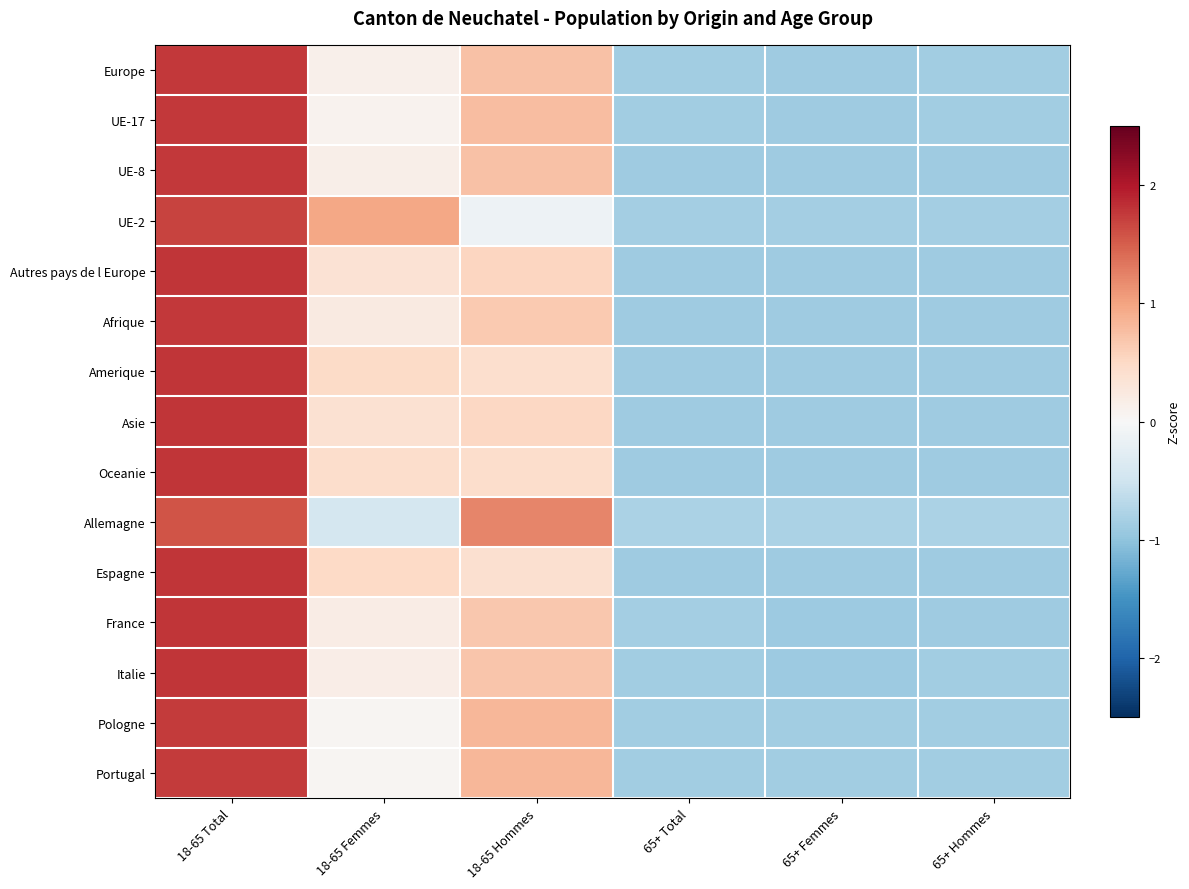

Reading left to right, list all the values displayed in this chart.

Europe: 18-65 Total=1.8	18-65 Femmes=0.1	18-65 Hommes=0.7	65+ Total=-0.9	65+ Femmes=-0.9	65+ Hommes=-0.9
UE-17: 18-65 Total=1.8	18-65 Femmes=0.1	18-65 Hommes=0.8	65+ Total=-0.9	65+ Femmes=-0.9	65+ Hommes=-0.9
UE-8: 18-65 Total=1.8	18-65 Femmes=0.1	18-65 Hommes=0.7	65+ Total=-0.9	65+ Femmes=-0.9	65+ Hommes=-0.9
UE-2: 18-65 Total=1.7	18-65 Femmes=1.0	18-65 Hommes=-0.1	65+ Total=-0.8	65+ Femmes=-0.8	65+ Hommes=-0.8
Autres pays de l Europe: 18-65 Total=1.8	18-65 Femmes=0.4	18-65 Hommes=0.5	65+ Total=-0.9	65+ Femmes=-0.9	65+ Hommes=-0.9
Afrique: 18-65 Total=1.8	18-65 Femmes=0.2	18-65 Hommes=0.7	65+ Total=-0.9	65+ Femmes=-0.9	65+ Hommes=-0.9
Amerique: 18-65 Total=1.8	18-65 Femmes=0.5	18-65 Hommes=0.4	65+ Total=-0.9	65+ Femmes=-0.9	65+ Hommes=-0.9
Asie: 18-65 Total=1.8	18-65 Femmes=0.4	18-65 Hommes=0.5	65+ Total=-0.9	65+ Femmes=-0.9	65+ Hommes=-0.9
Oceanie: 18-65 Total=1.8	18-65 Femmes=0.4	18-65 Hommes=0.4	65+ Total=-0.9	65+ Femmes=-0.9	65+ Hommes=-0.9
Allemagne: 18-65 Total=1.6	18-65 Femmes=-0.4	18-65 Hommes=1.2	65+ Total=-0.8	65+ Femmes=-0.8	65+ Hommes=-0.8
Espagne: 18-65 Total=1.8	18-65 Femmes=0.5	18-65 Hommes=0.4	65+ Total=-0.9	65+ Femmes=-0.9	65+ Hommes=-0.9
France: 18-65 Total=1.8	18-65 Femmes=0.2	18-65 Hommes=0.7	65+ Total=-0.8	65+ Femmes=-0.9	65+ Hommes=-0.9
Italie: 18-65 Total=1.8	18-65 Femmes=0.2	18-65 Hommes=0.7	65+ Total=-0.9	65+ Femmes=-0.9	65+ Hommes=-0.9
Pologne: 18-65 Total=1.7	18-65 Femmes=0.0	18-65 Hommes=0.8	65+ Total=-0.9	65+ Femmes=-0.9	65+ Hommes=-0.9
Portugal: 18-65 Total=1.7	18-65 Femmes=0.1	18-65 Hommes=0.8	65+ Total=-0.9	65+ Femmes=-0.9	65+ Hommes=-0.9